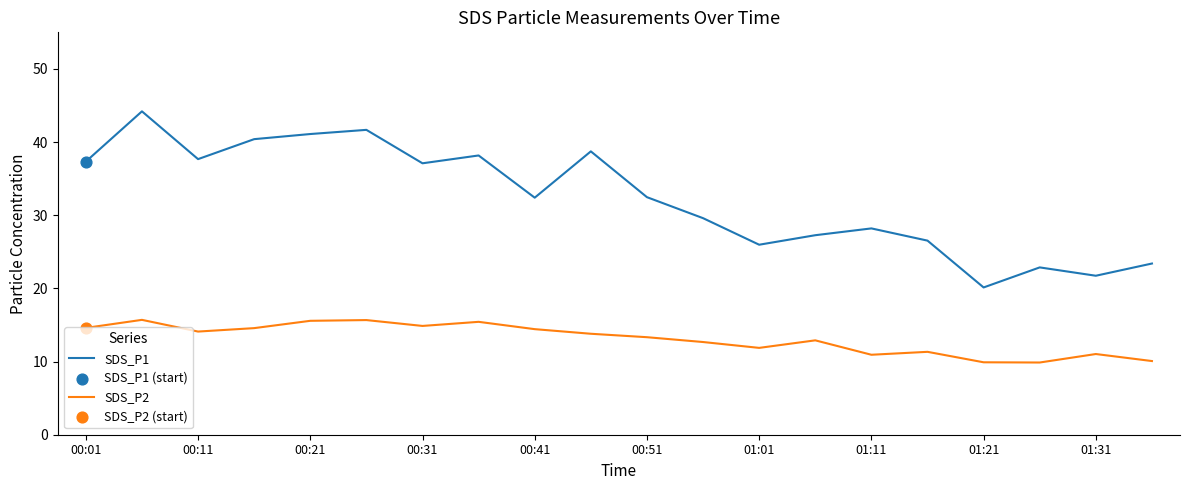

Which series has the largest total across all categories?

SDS_P1